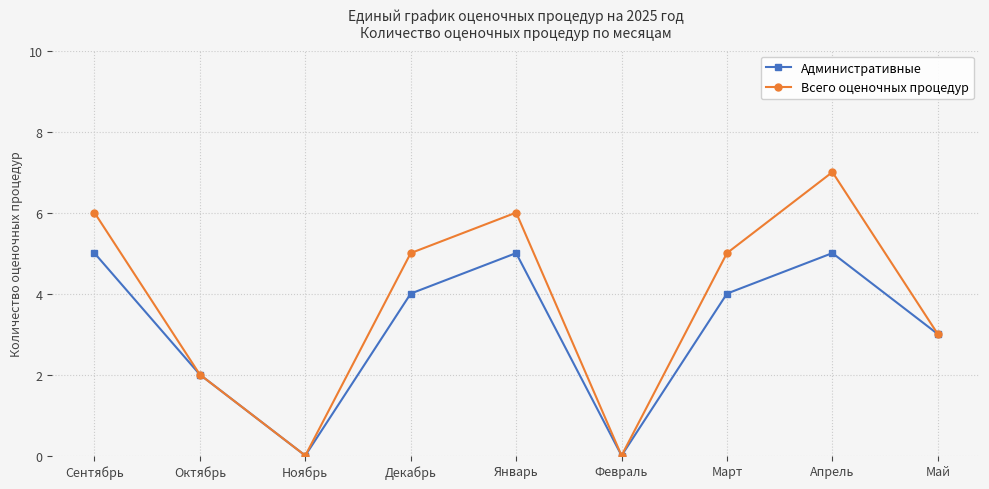

Which series has the largest total across all categories?

Всего оценочных процедур